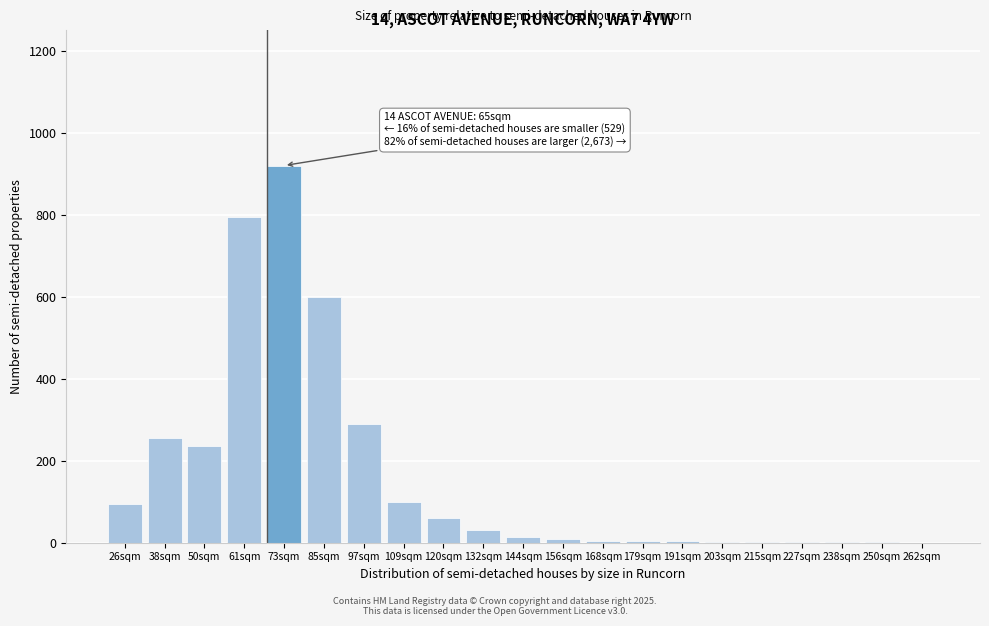

The value at 50sqm is 235. True or false?

True